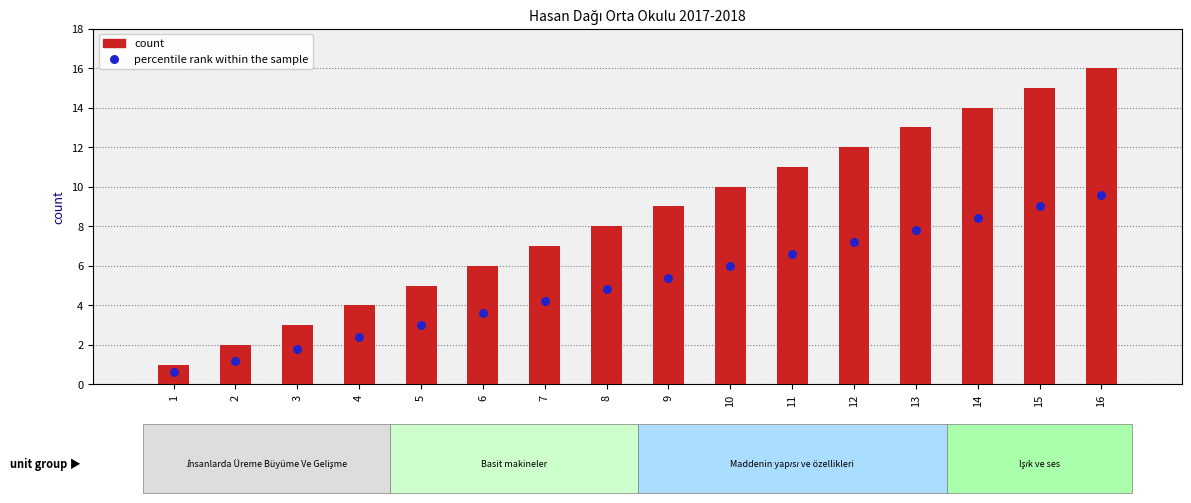

Which series reaches the minimum Y coordinate?

percentile rank within the sample